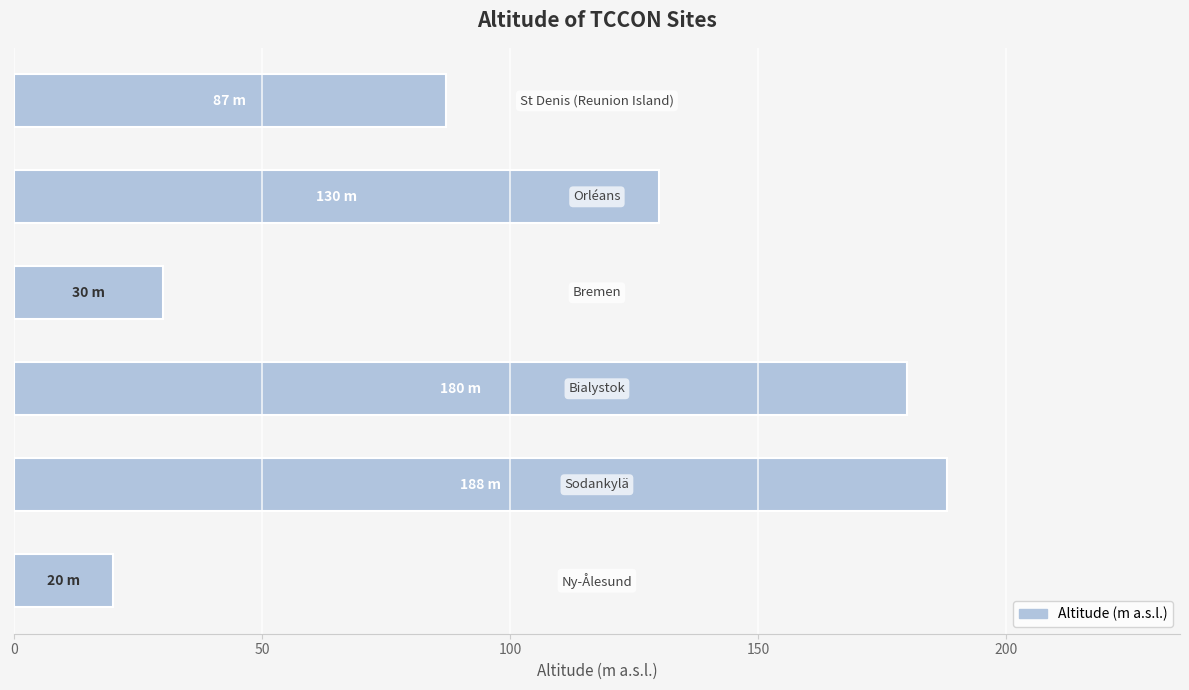

How many bars are there in total?

6